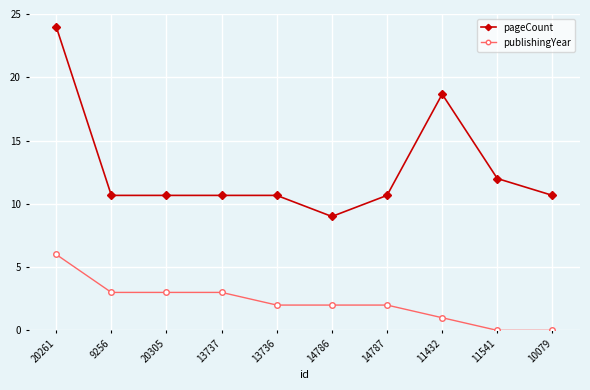

Count the number of categories in the chart.

10